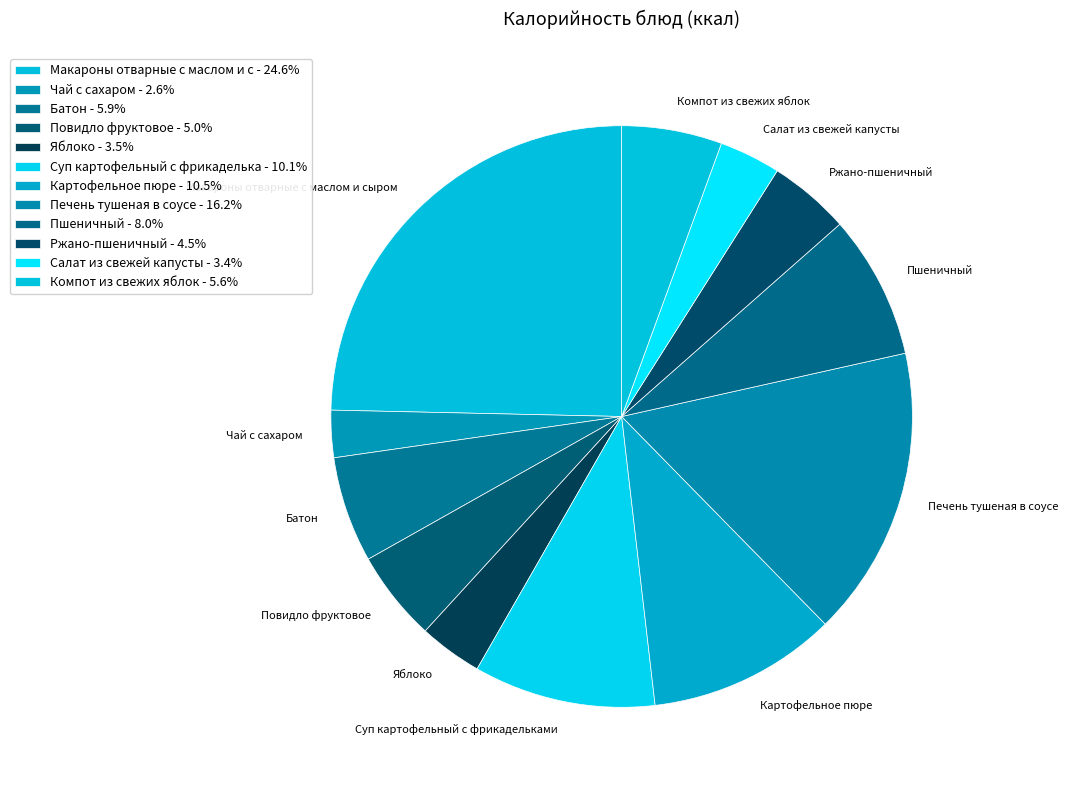

Count the number of slices in the pie.

12